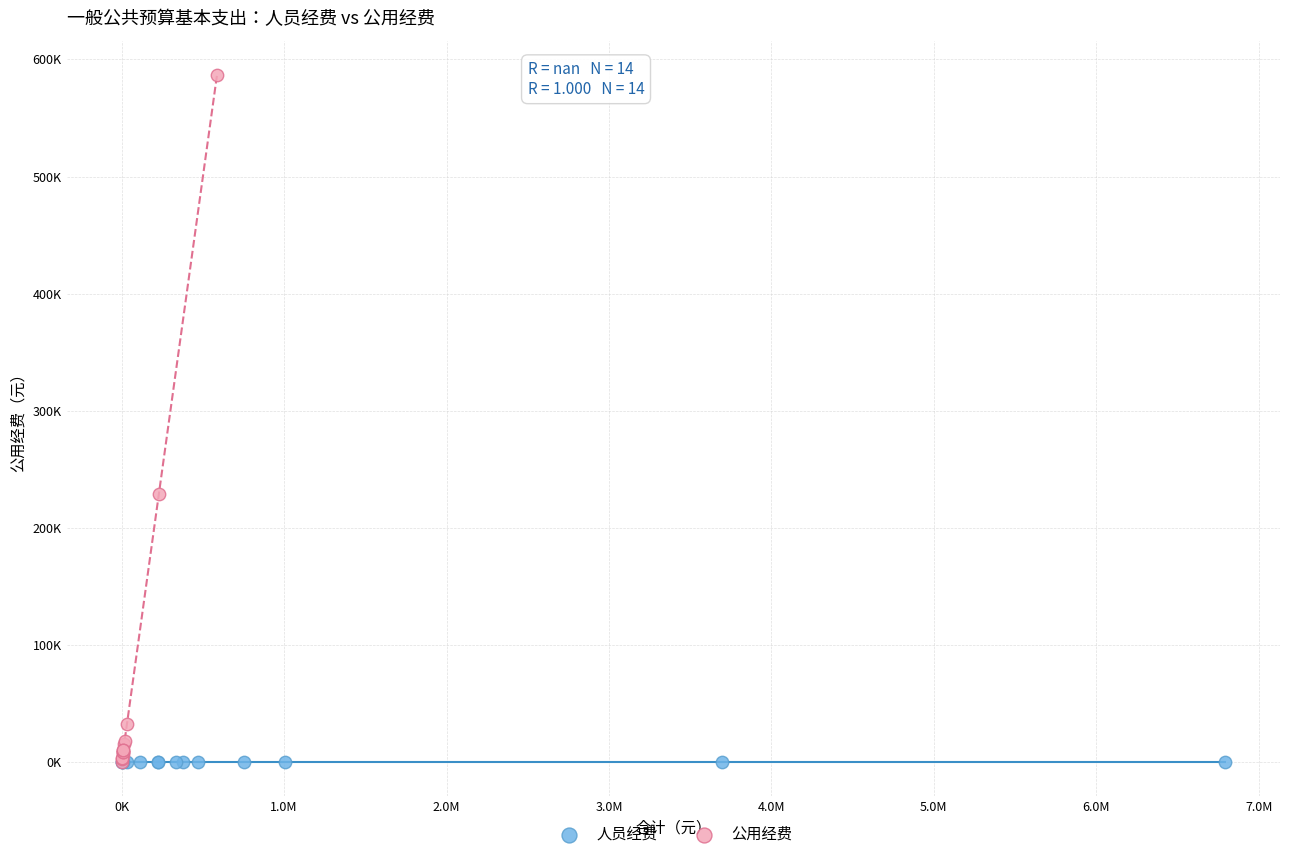

What are all the series names shown in the legend?

人员经费, 公用经费